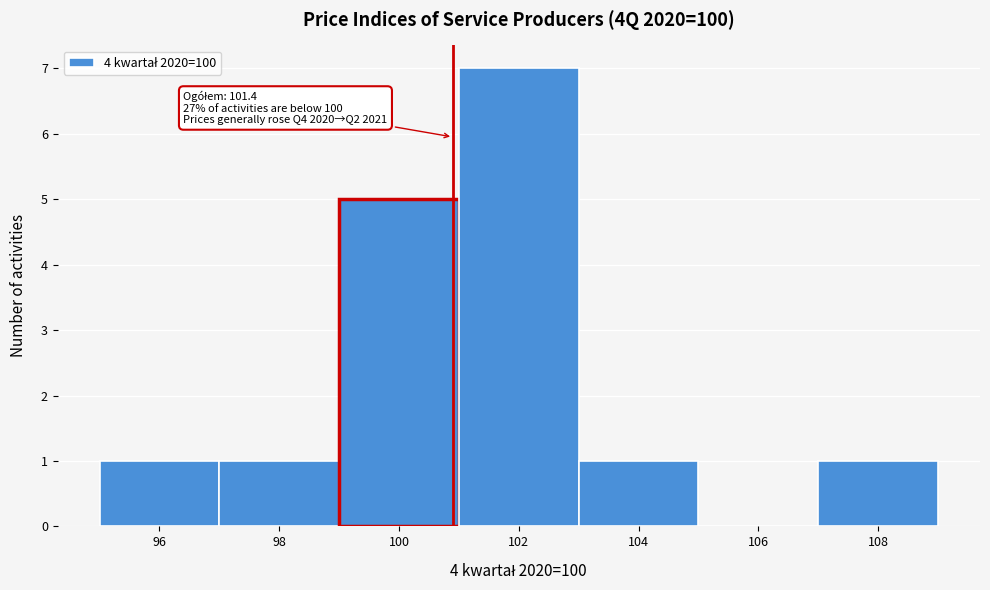

Reading left to right, list all the values displayed in this chart.

96=1	98=1	100=5	102=7	104=1	106=0	108=1